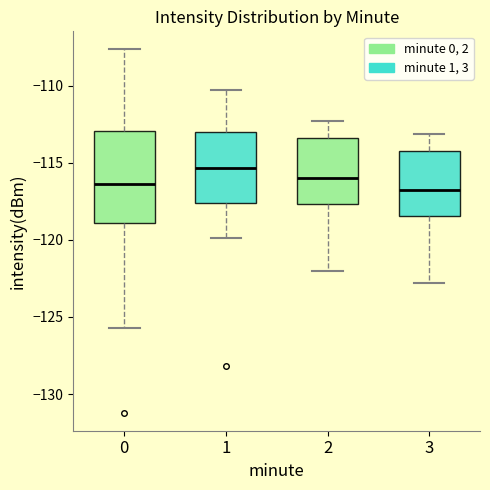

Reading left to right, transcribe this box plot: for each box, give where its median line is, the range the box spans, and where its two whiskers end, as read against the y-axis. The values are not printed on the chart, so give them approximately, as read against the axis.

0: median -116.5, box -119.0 to -113.0, whiskers -125.5 to -107.5
1: median -115.5, box -117.5 to -113.0, whiskers -120.0 to -110.5
2: median -116.0, box -117.5 to -113.5, whiskers -122.0 to -112.5
3: median -117.0, box -118.5 to -114.0, whiskers -123.0 to -113.0